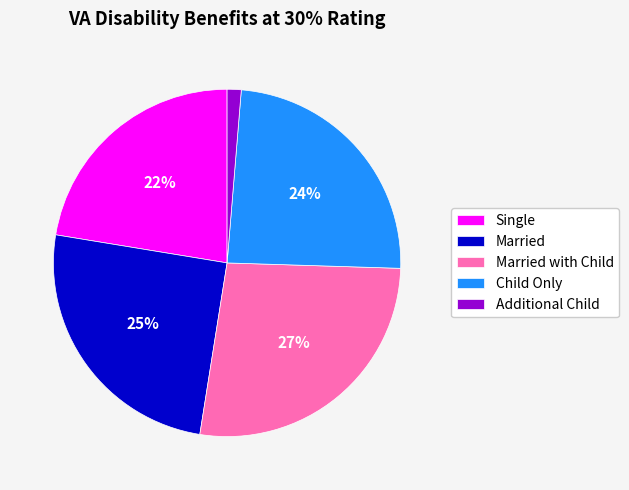

Is there any slice that represents more than half of the pie?

No